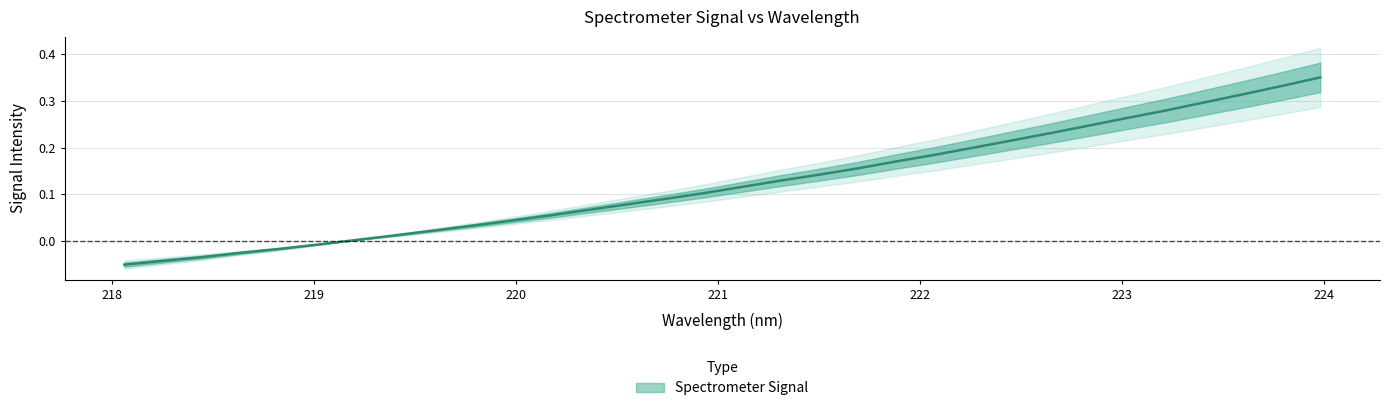

How many values are below zero?

6